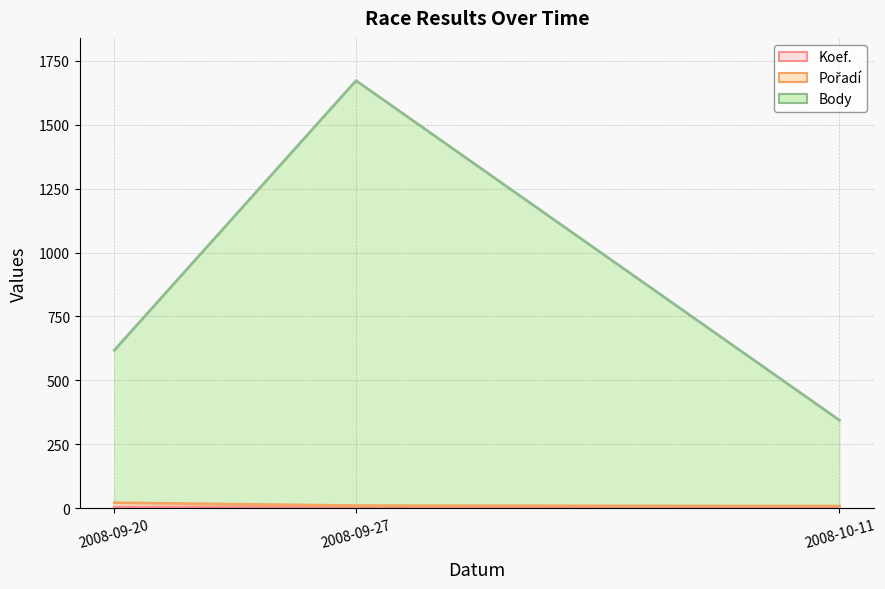

Does the chart display data point markers on the line(s)?

No